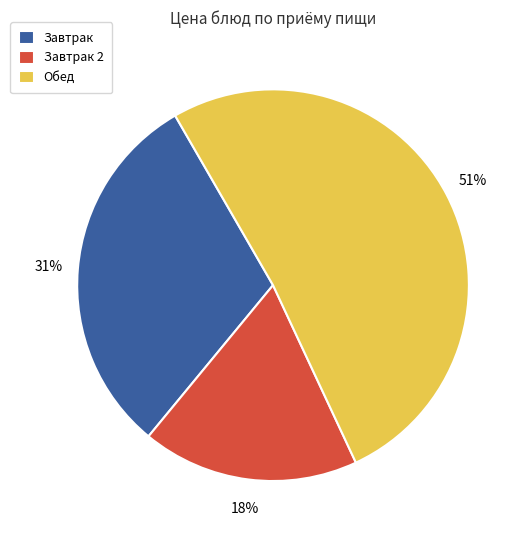

To the nearest percent, what portion does Обед represent?

51%